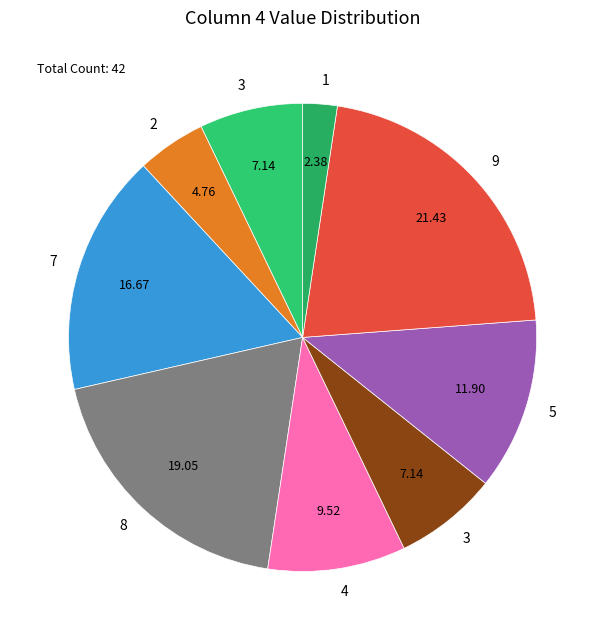

Which slice is the smallest?

1